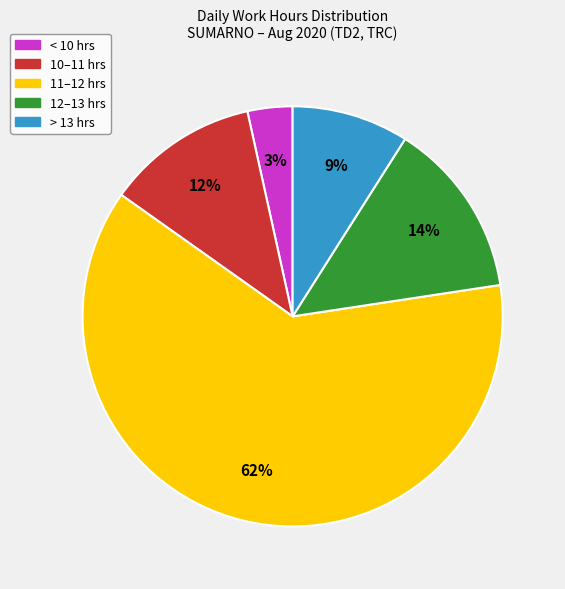

To the nearest percent, what is the average slice percentage?

20%